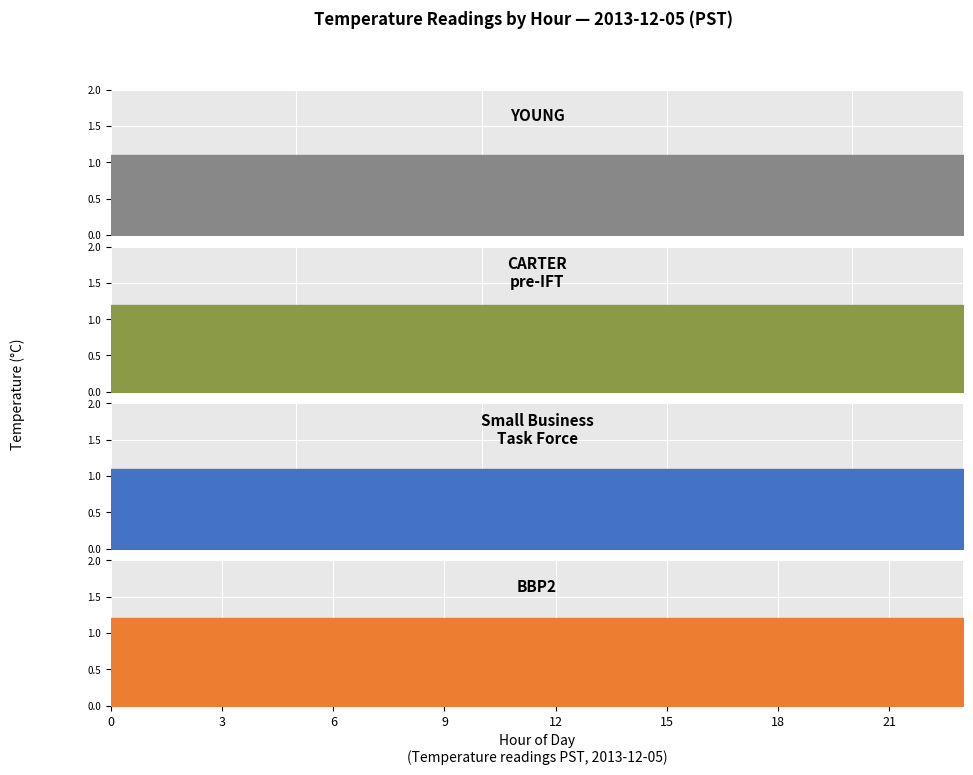

The Small Business
Task Force series shows 1.7 at 20. True or false?

False